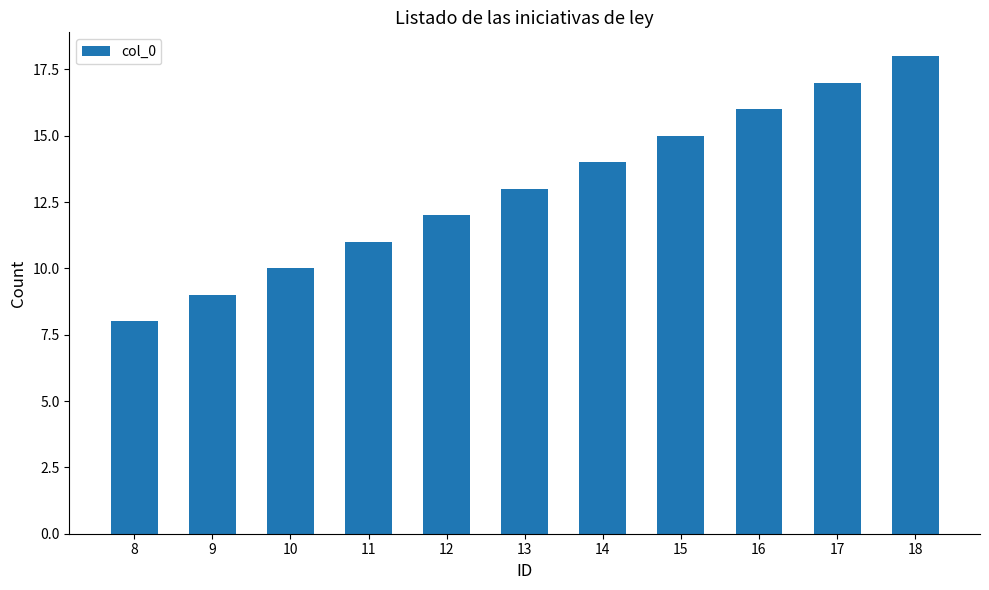

How many bars are there in total?

11